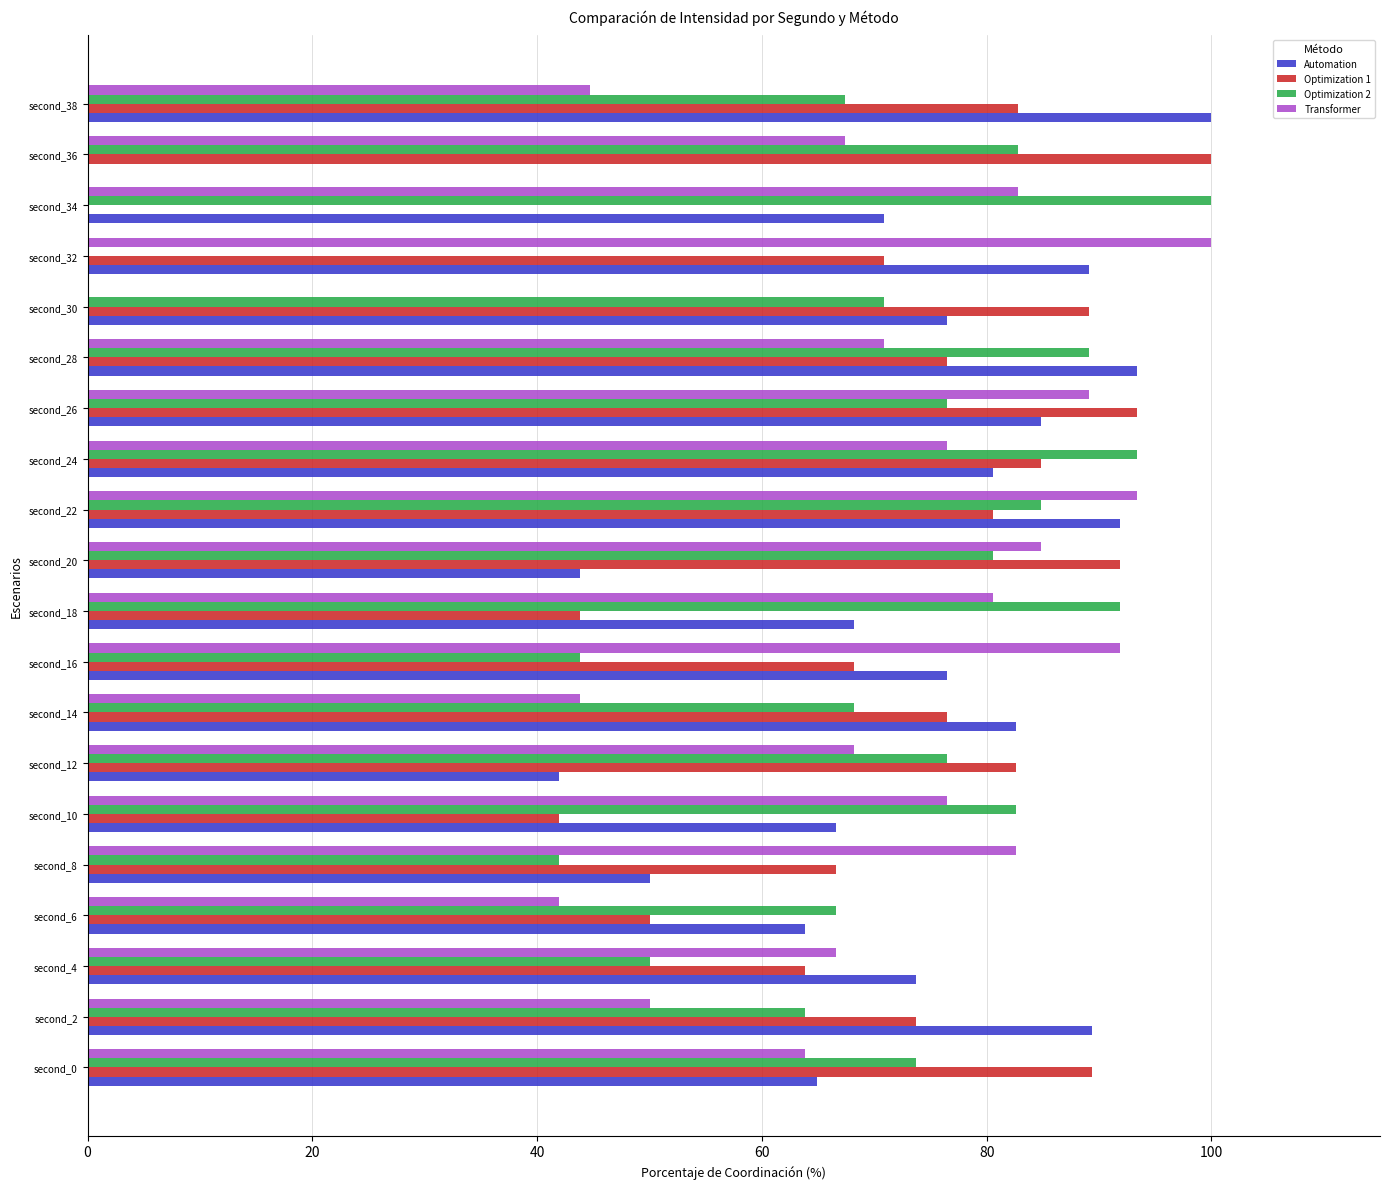

What is the sum of all Automation values?

1408.4